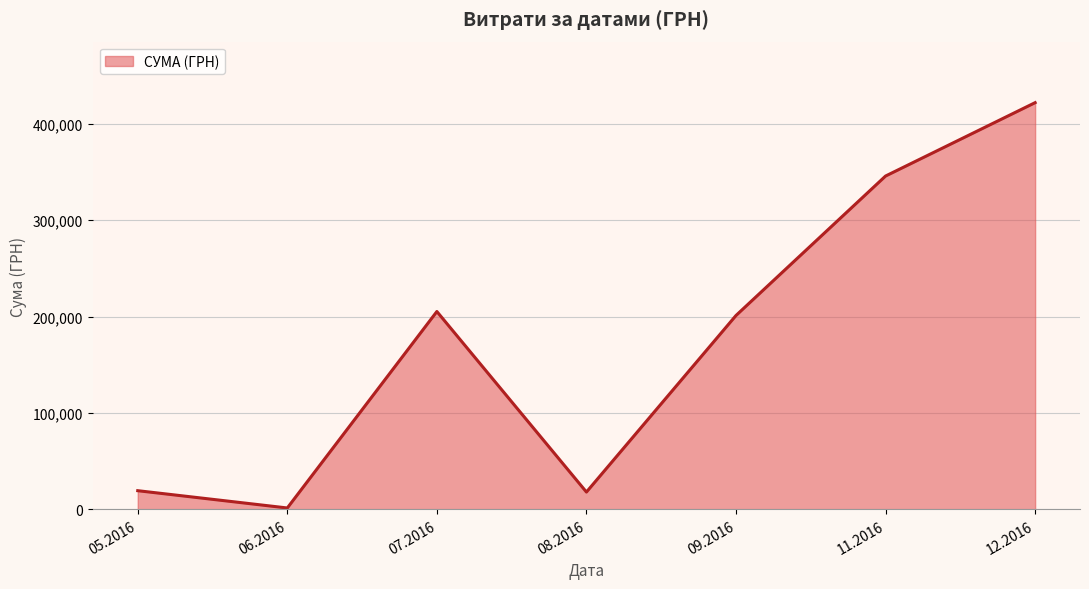

Approximately how many times larger is the value at 09.2016 compared to 05.2016?

10.4